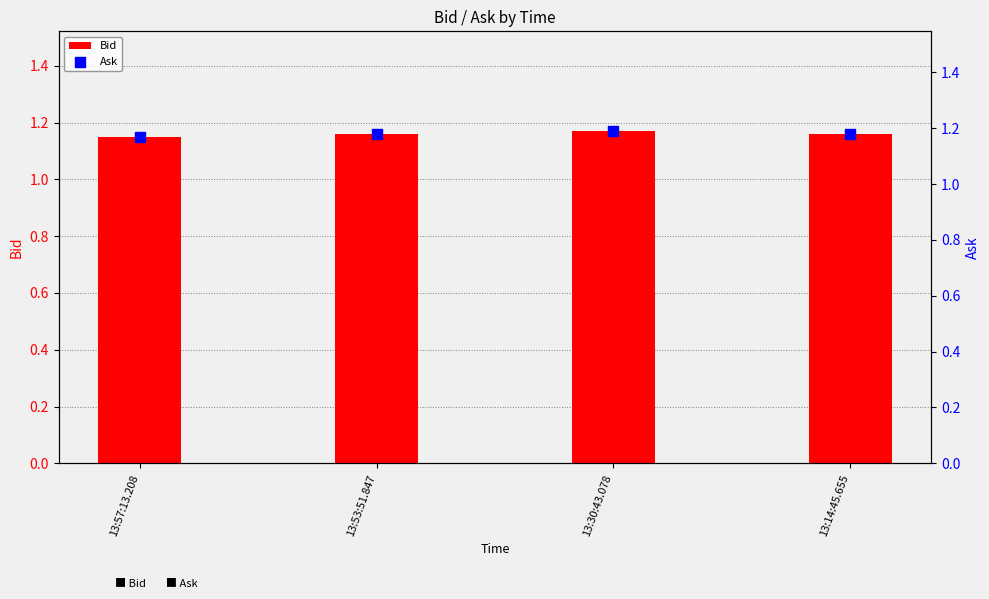

What are all the series names shown in the legend?

Bid, Ask